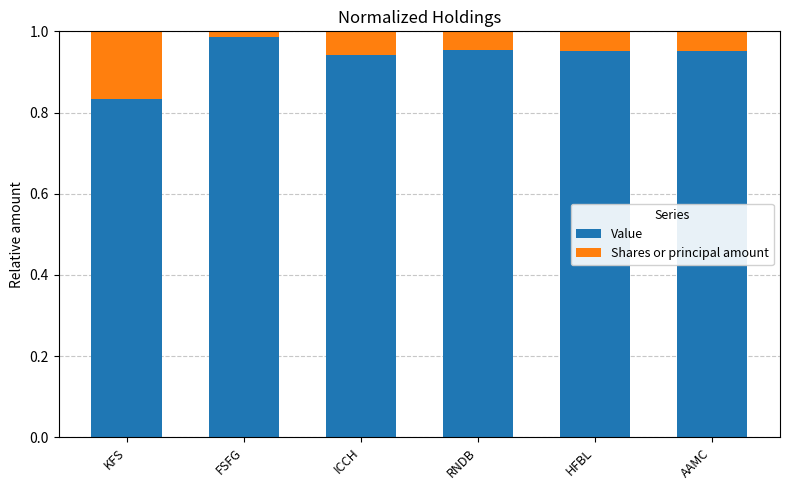

At which label does Value reach its minimum?

KFS